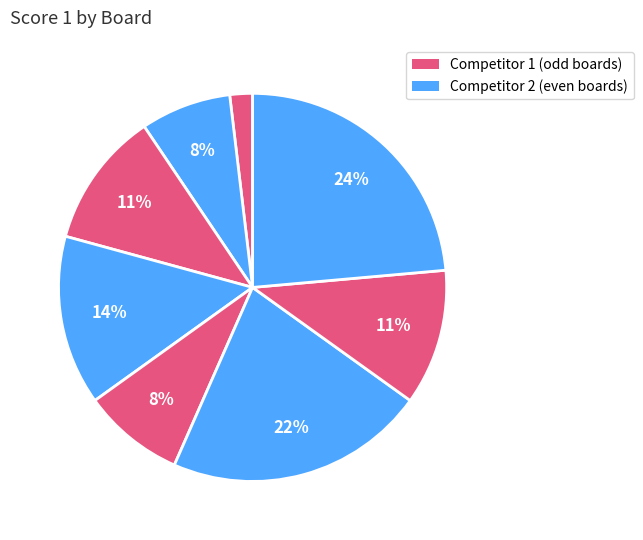

How many segments does this pie chart have?

8